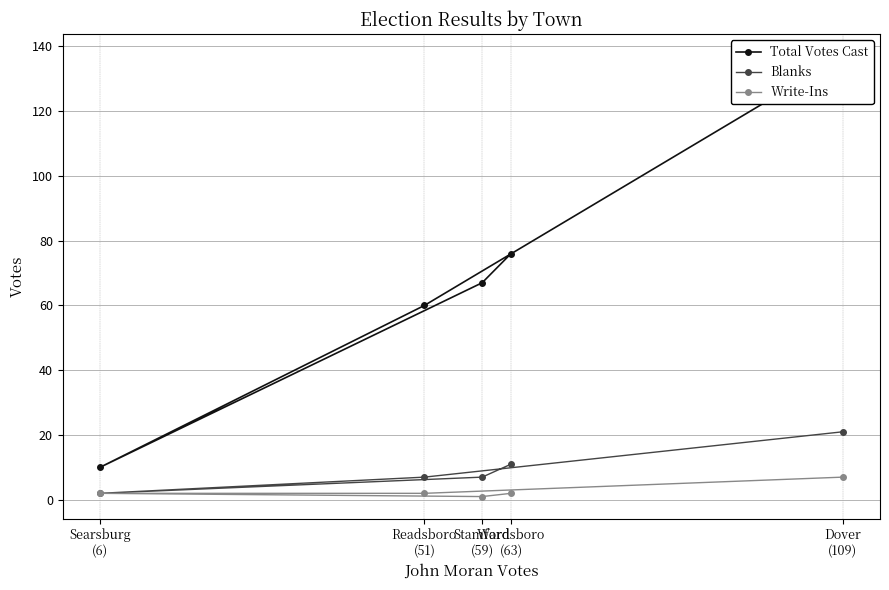

True or false: Blanks and Total Votes Cast cross at least once.

False